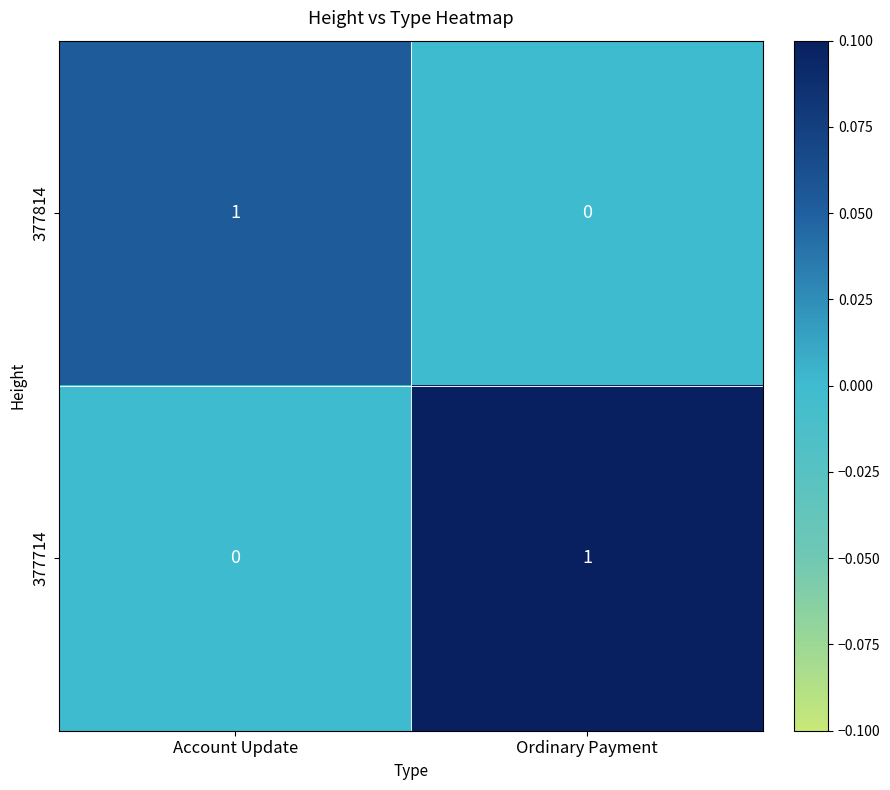

The value of 377814 at Ordinary Payment is 0. True or false?

True